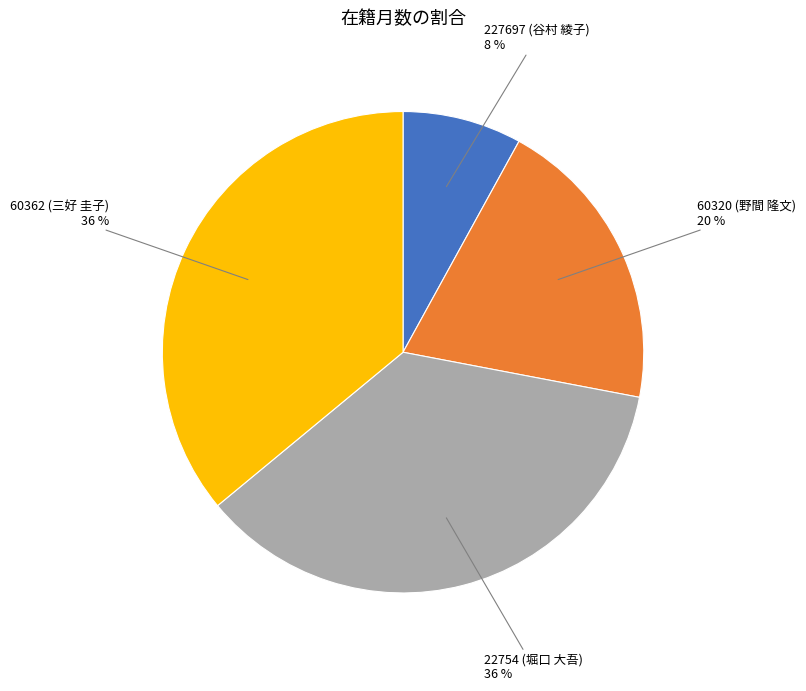

Combined, do 60320 (野間 隆文) and 227697 (谷村 綾子) account for over 50%?

No